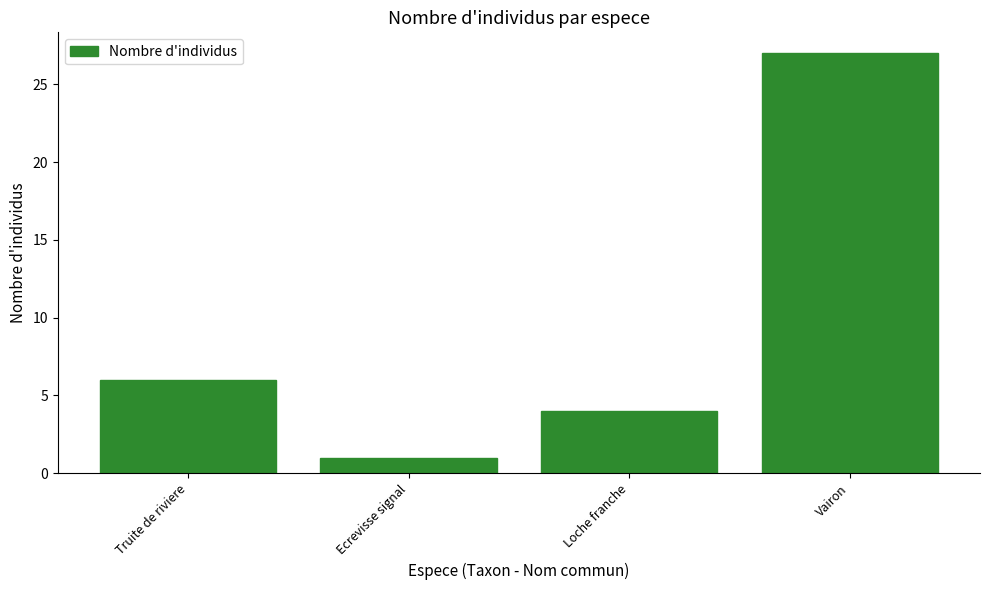

What is the smallest value displayed?

1